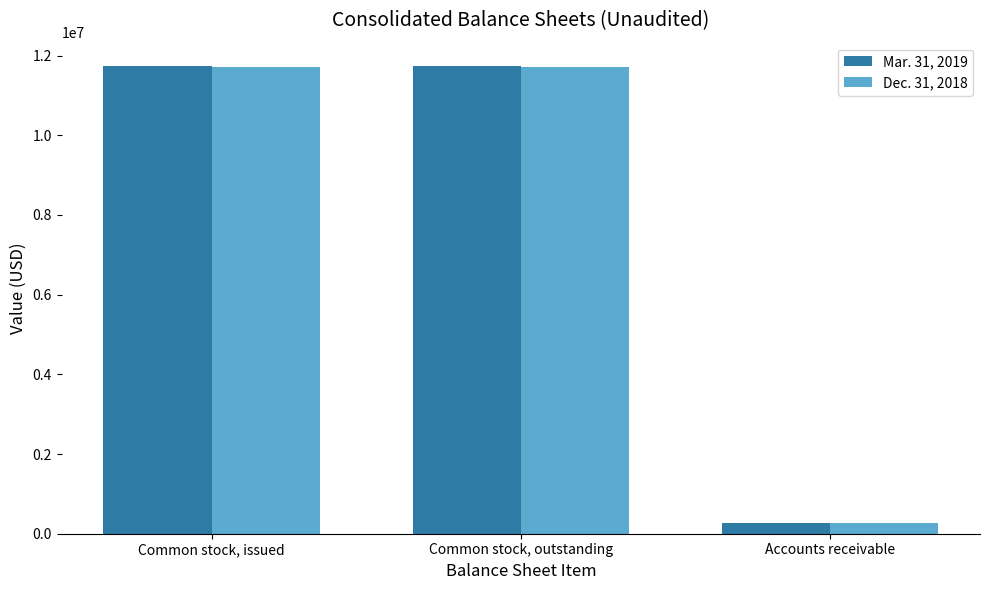

Which series has the widest spread of values?

Mar. 31, 2019